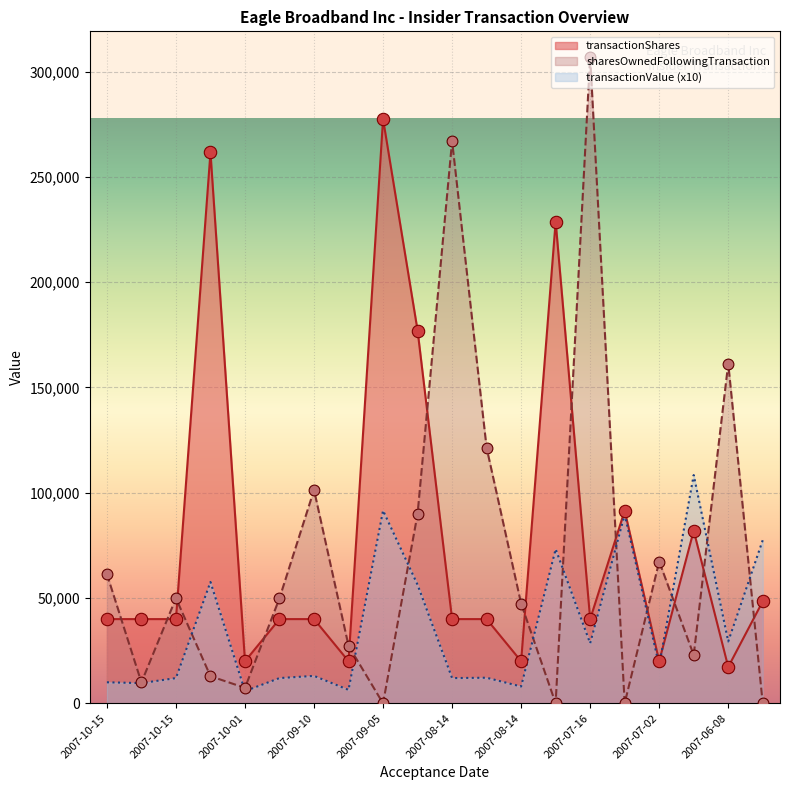

Which series contains the lowest Y value?

sharesOwnedFollowingTransaction